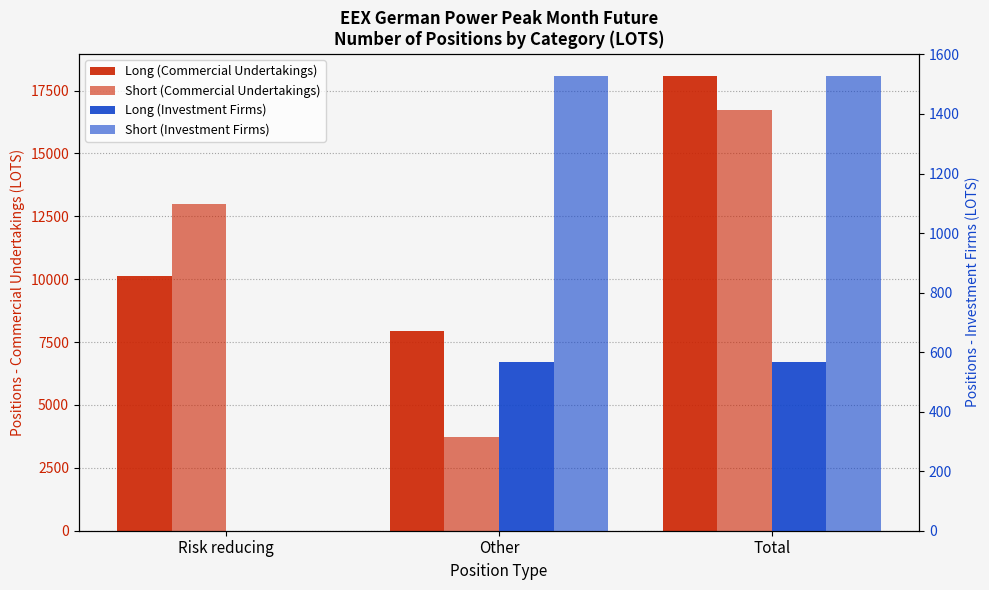

Reading left to right, what are all the values shown in this chart?

Long (Commercial Undertakings): Risk reducing=10109	Other=7953	Total=18062
Short (Commercial Undertakings): Risk reducing=13005	Other=3716	Total=16721
Long (Investment Firms): Risk reducing=0	Other=567	Total=567
Short (Investment Firms): Risk reducing=0	Other=1526	Total=1526